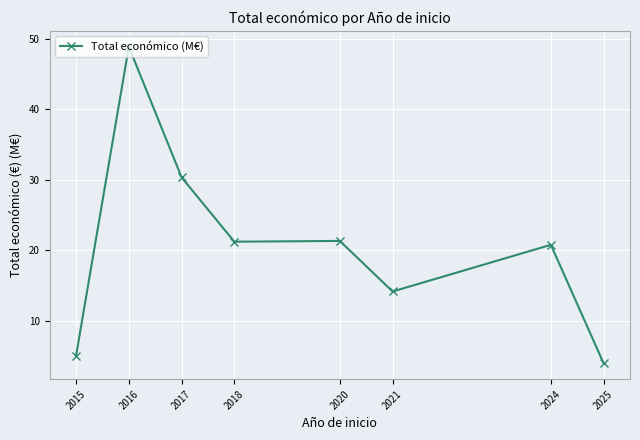

True or false: there are more than 0 points higher than both neighbors.

True